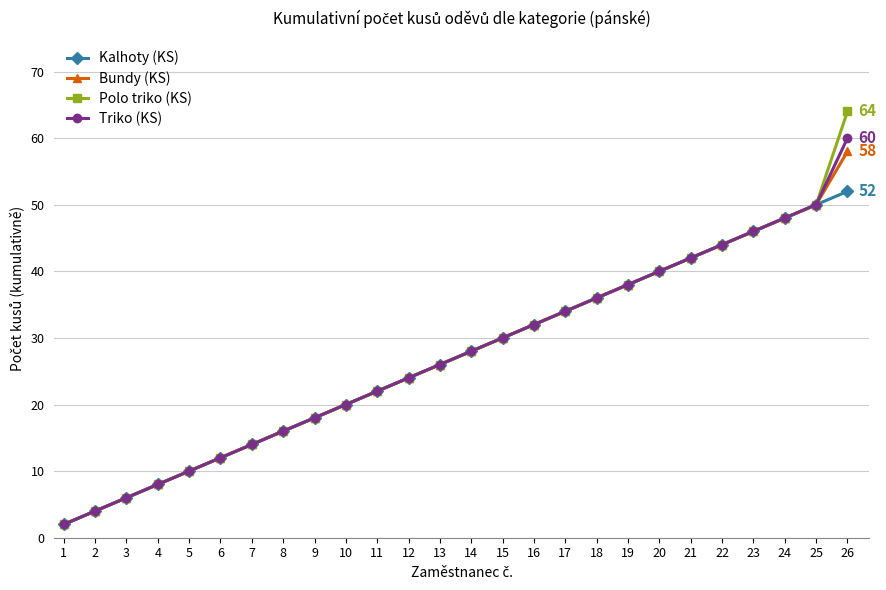

What is the difference between the maximum and minimum values in the Polo triko (KS) series?

62